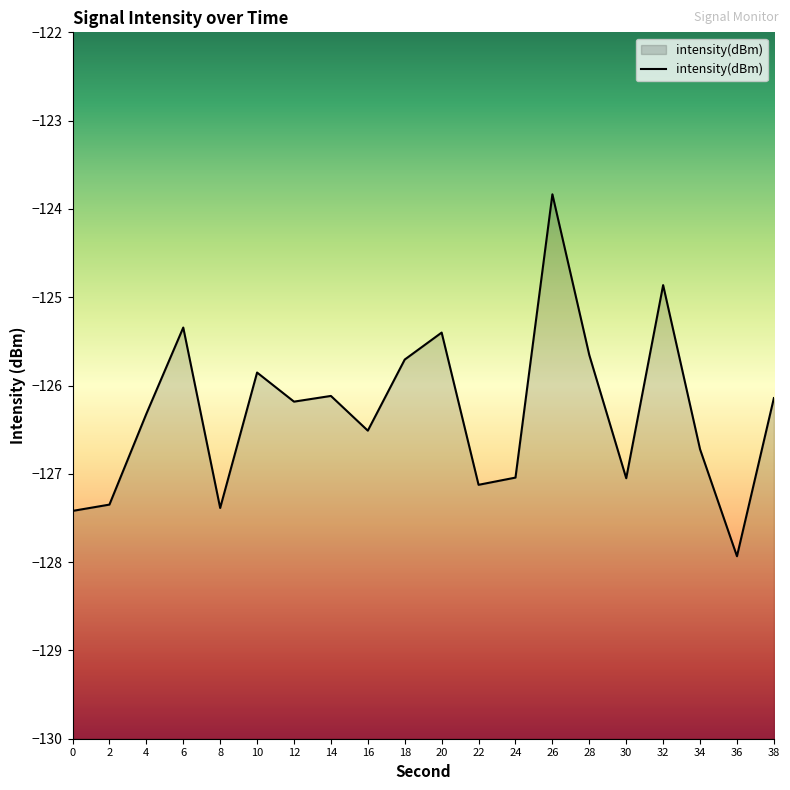

Does the chart have visible grid lines?

No